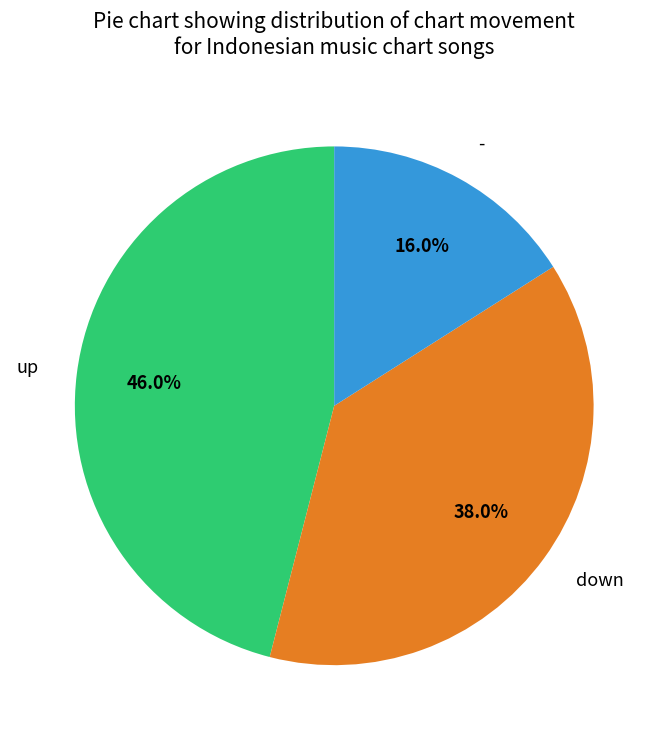

Is it true that down is 38% of the pie?

True